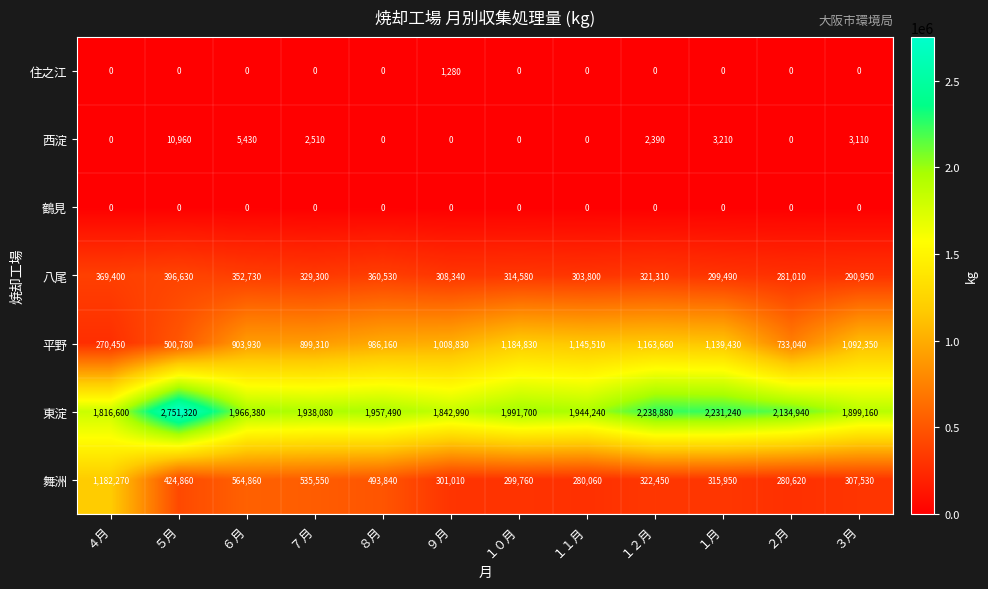

Rank the categories by 舞洲 value from highest to lowest.

４月, ６月, ７月, ８月, ５月, １２月, １月, ３月, ９月, １０月, ２月, １１月